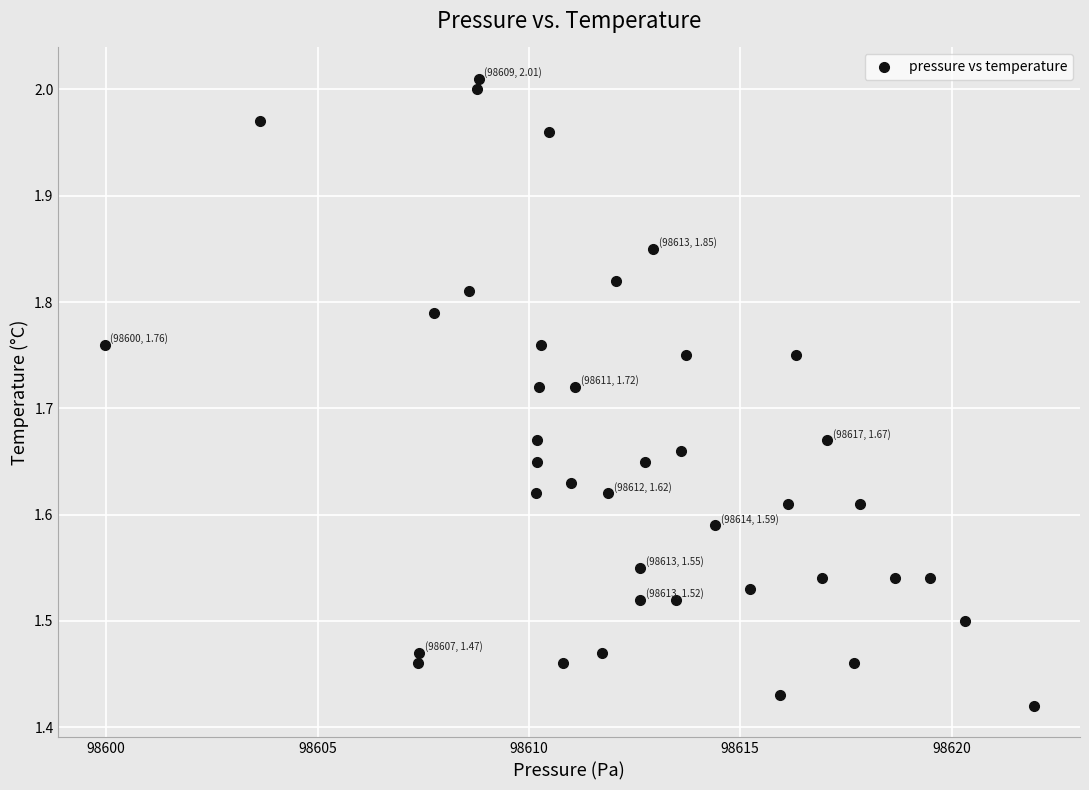

What is the range of Y values (max minus min)?

0.6